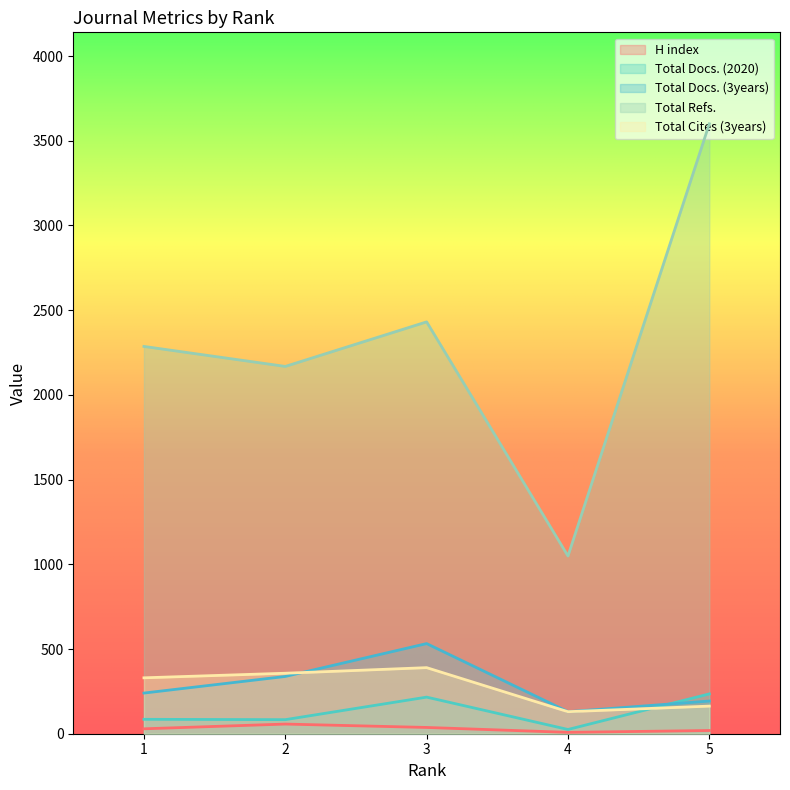

Is it true that H index equals 19 at 5?

True